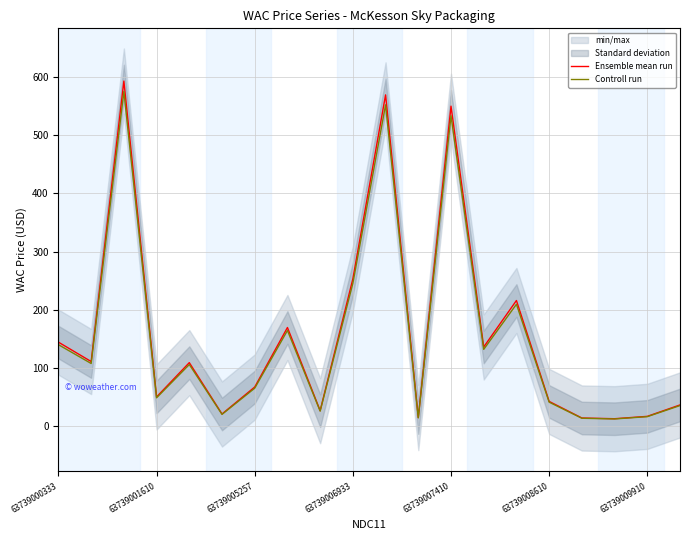

What is the value of the Ensemble mean run point at the 5th from the left?

109.4